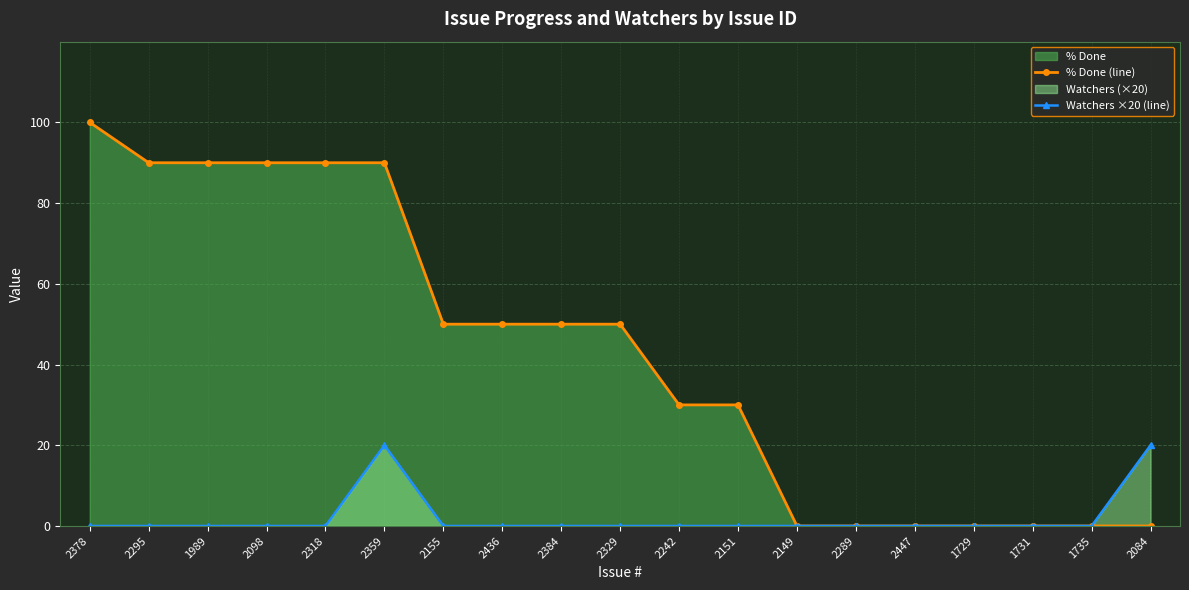

What is the average value of the % Done (line) series?

43